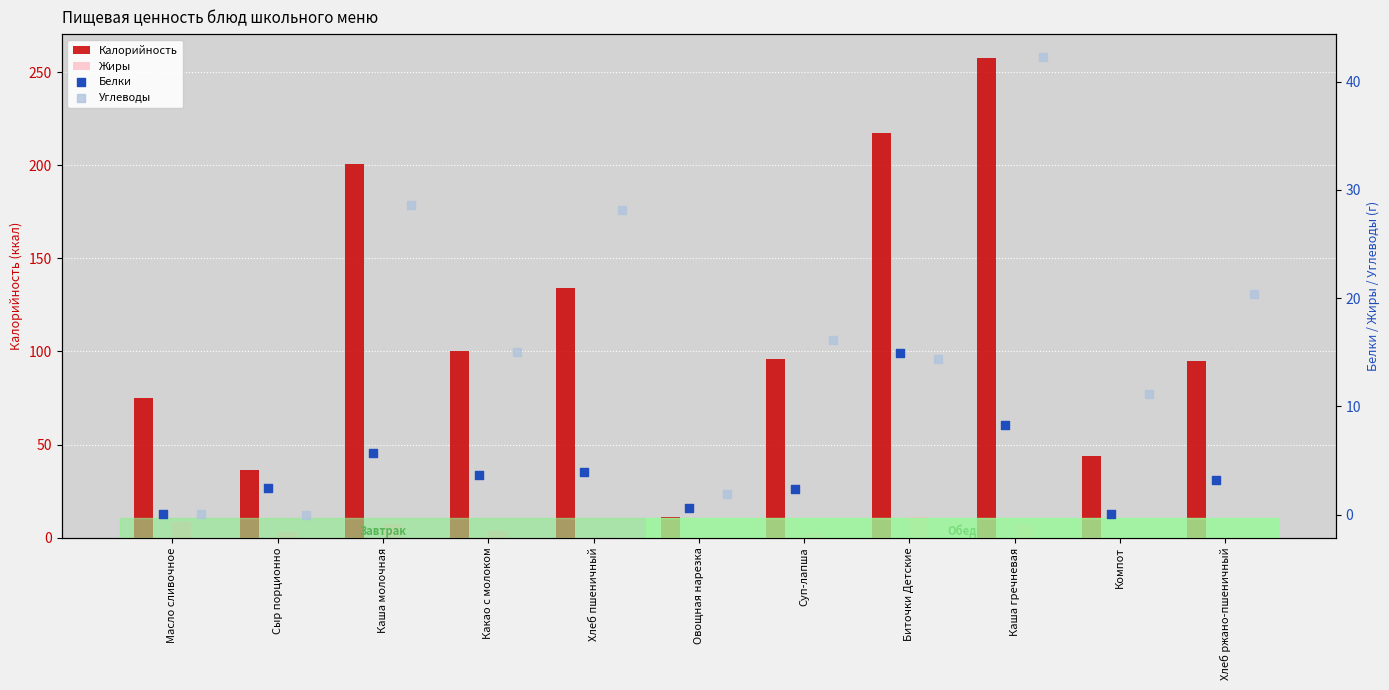

What is the total value across all series at Овощная нарезка?

13.6